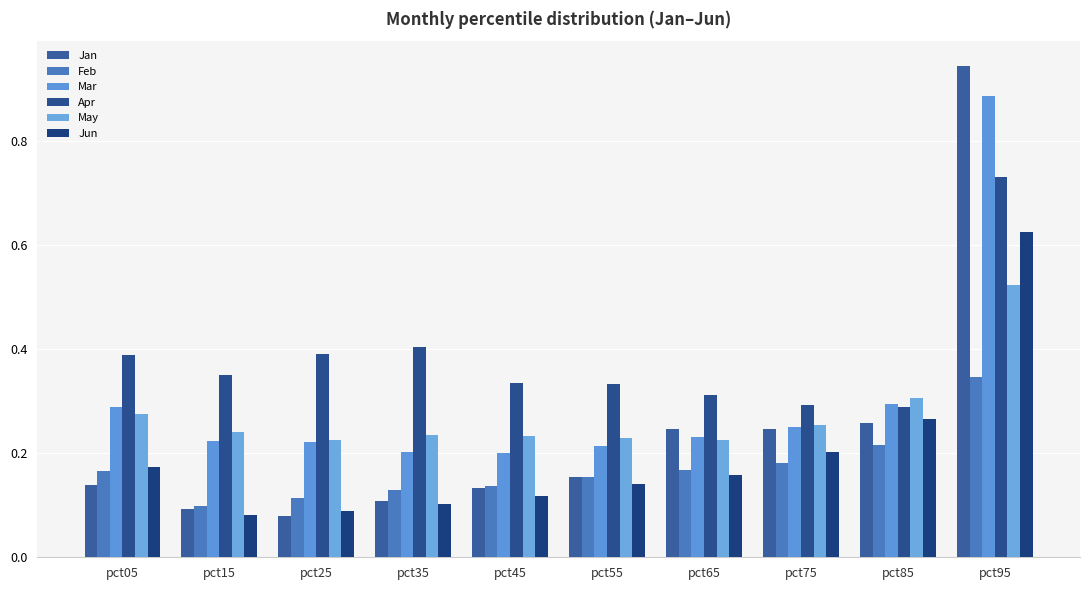

What is the difference between the highest and lowest values at pct65?

0.2